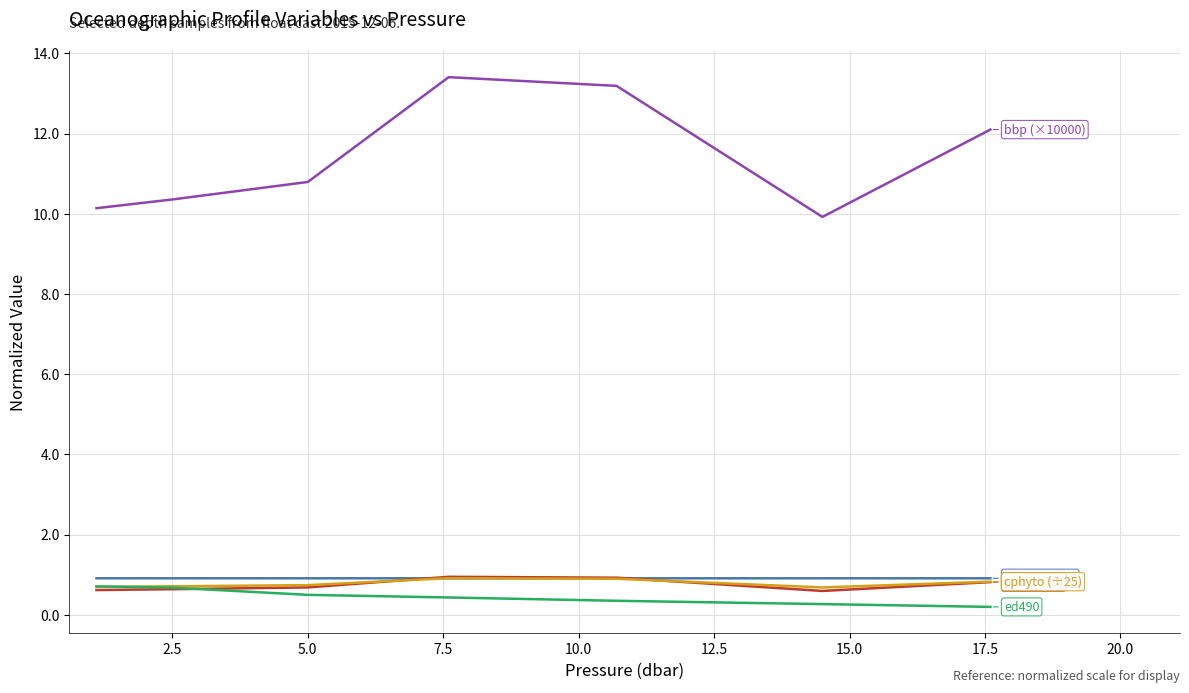

What is the maximum value shown in the chart?

13.4